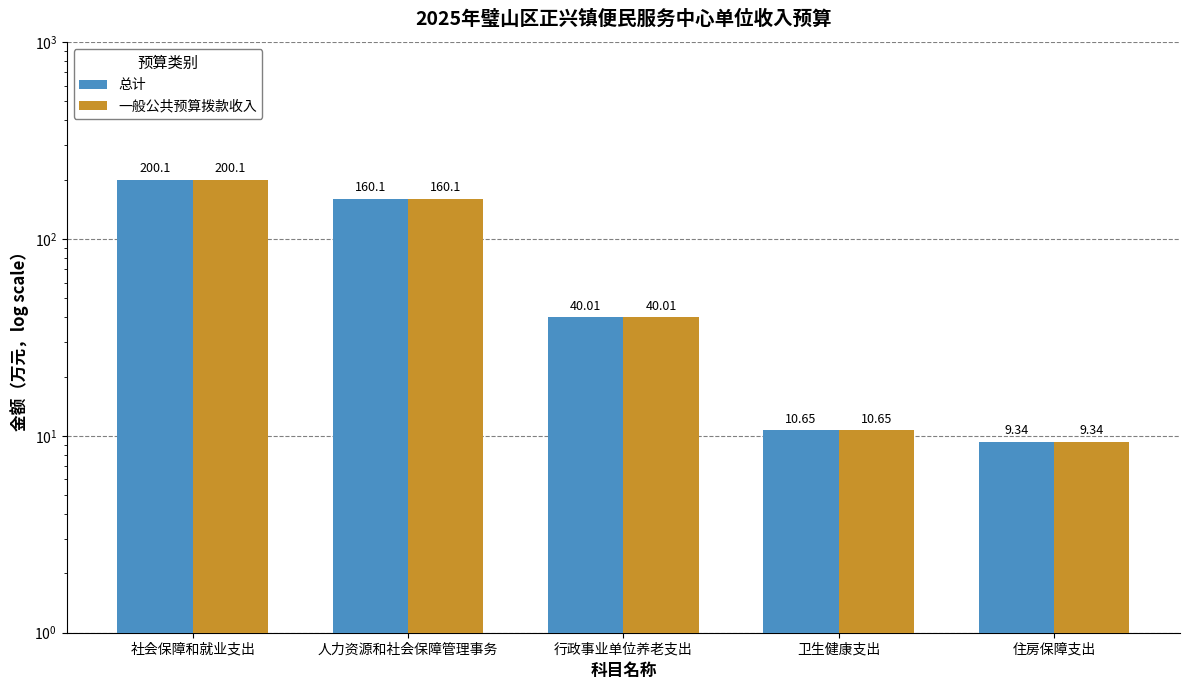

At which label does 一般公共预算拨款收入 reach its peak?

社会保障和就业支出